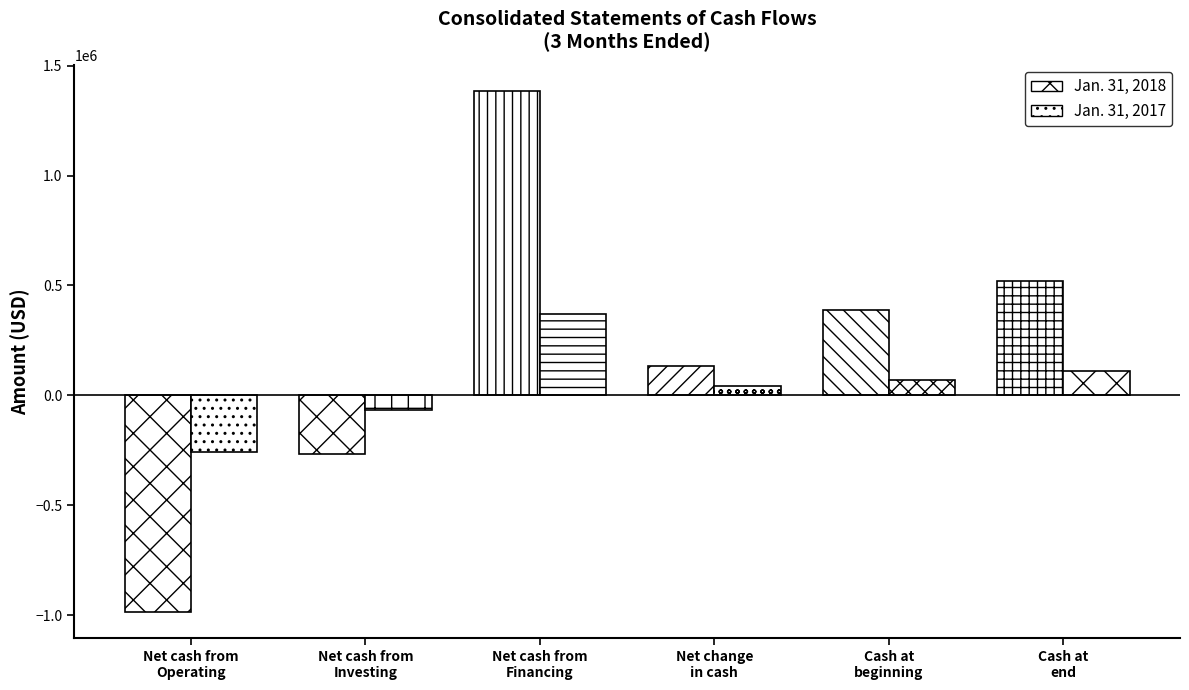

What is the difference between the Jan. 31, 2017 values at Cash at
end and Cash at
beginning?

43192